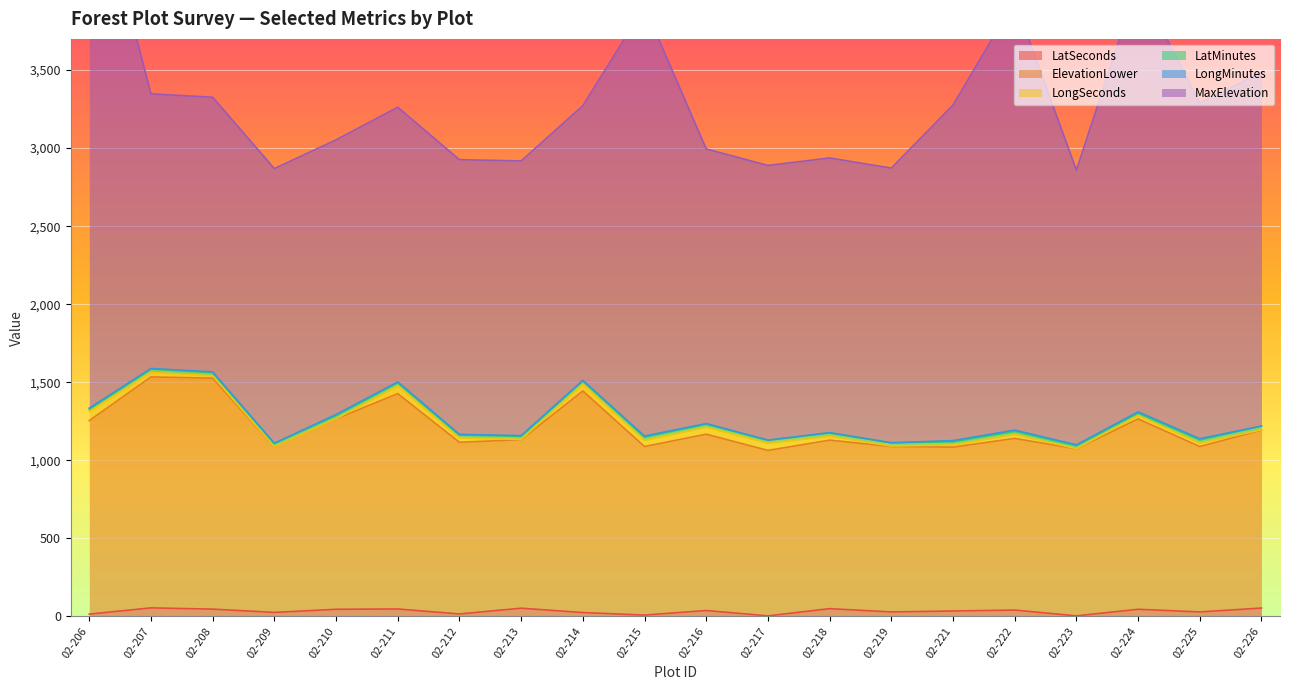

How many lines are shown in the chart?

6